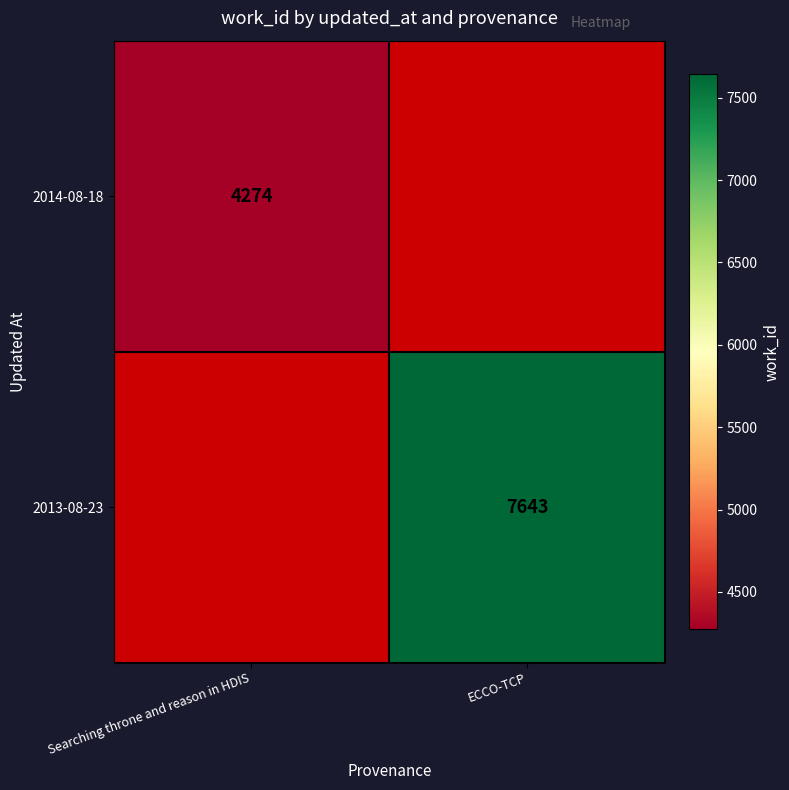

Which series has the largest range (max minus min)?

2014-08-18